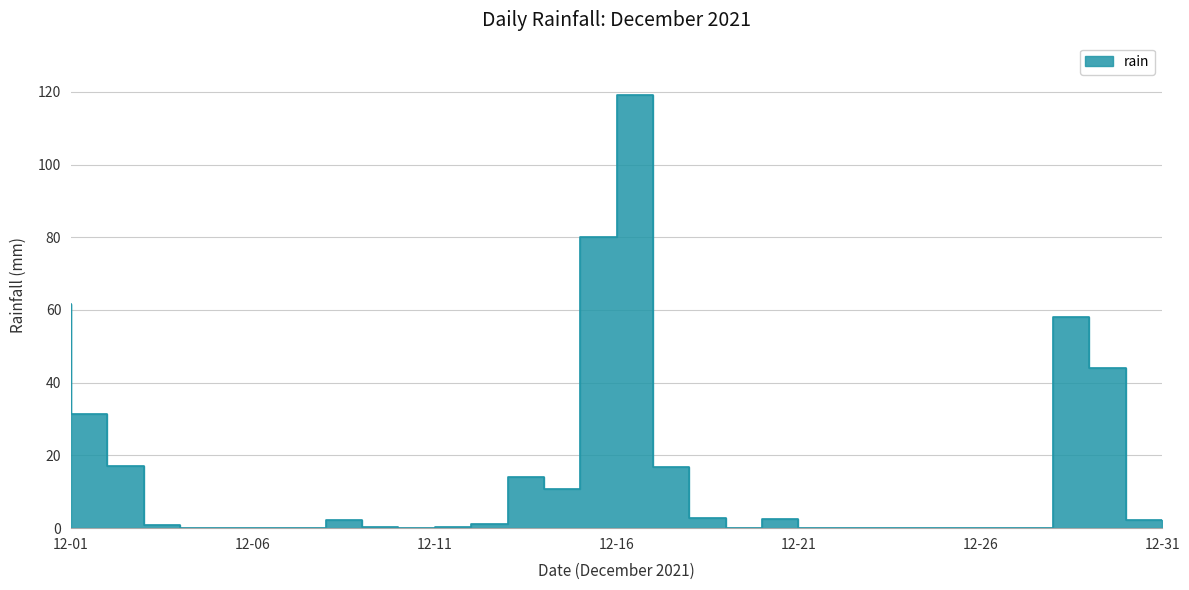

True or false: the data has more than 1 interior local peaks.

True